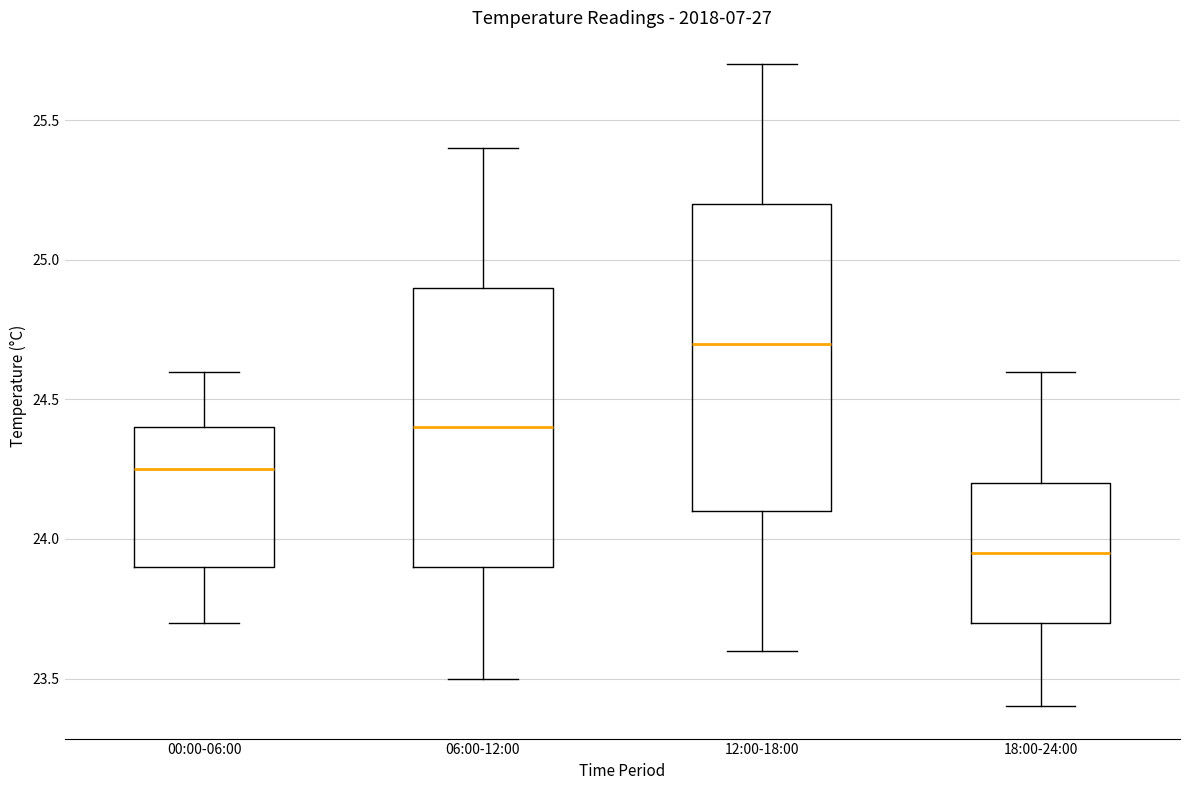

Reading left to right, transcribe this box plot: for each box, give where its median line is, the range the box spans, and where its two whiskers end, as read against the y-axis. The values are not printed on the chart, so give them approximately, as read against the axis.

00:00-06:00: median 24.25, box 23.90 to 24.40, whiskers 23.70 to 24.60
06:00-12:00: median 24.40, box 23.90 to 24.90, whiskers 23.50 to 25.40
12:00-18:00: median 24.70, box 24.10 to 25.20, whiskers 23.60 to 25.70
18:00-24:00: median 23.95, box 23.70 to 24.20, whiskers 23.40 to 24.60